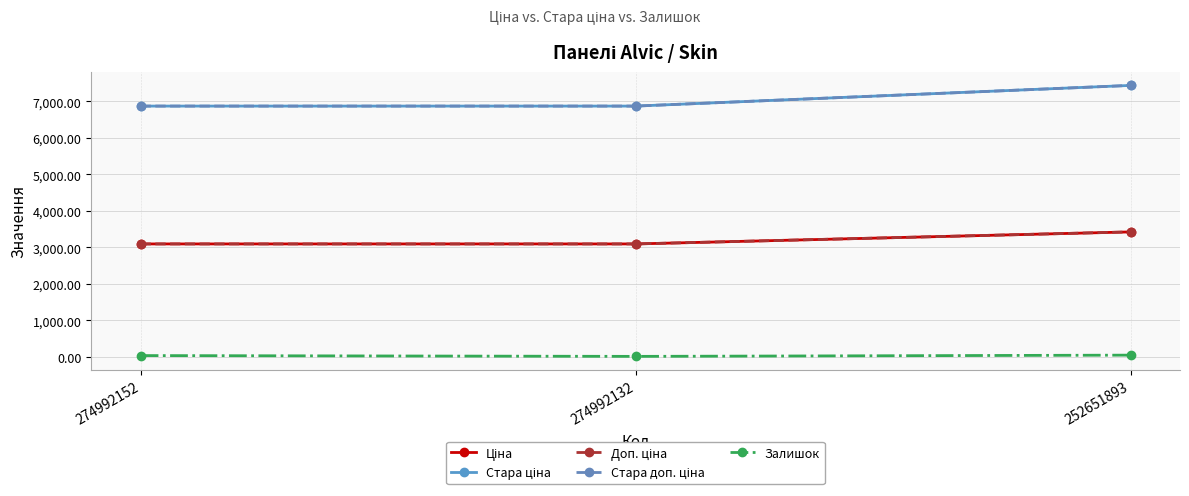

True or false: Залишок has a value of 9.0 at 274992132.

True